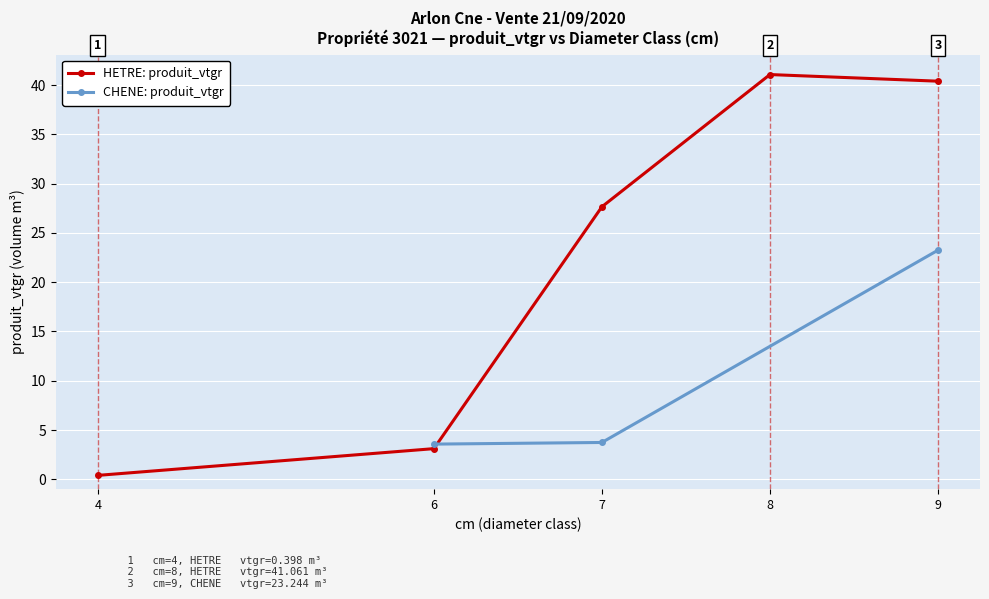

Is it true that produit_vtgr equals 23.2 at 9?

True